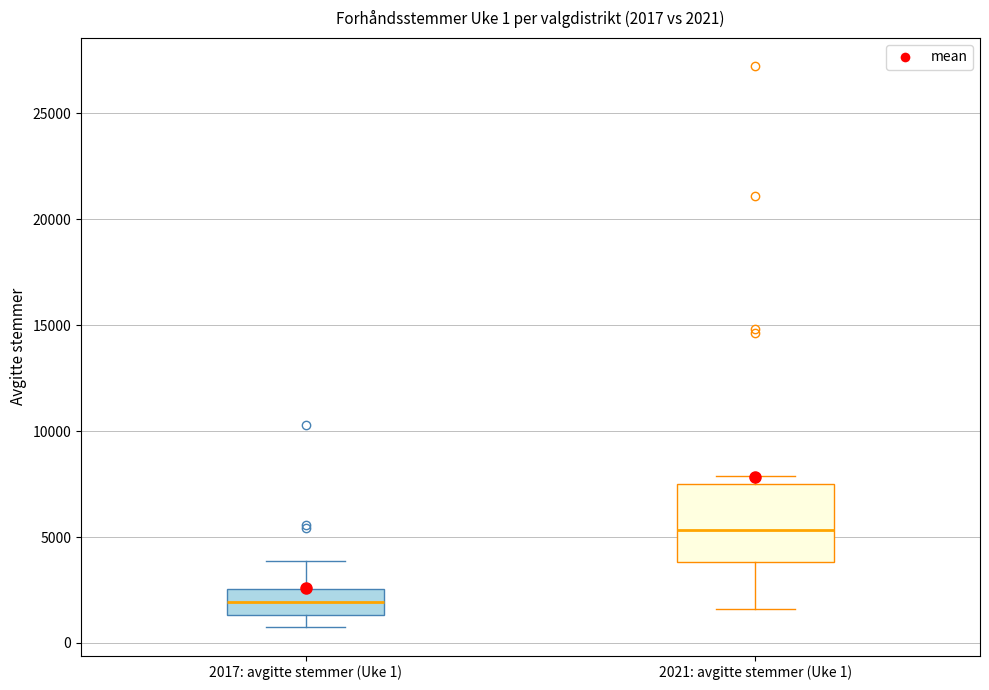

Comparing the boxes themselves (not the whiskers), which one is the tallest?

2021: avgitte stemmer (Uke 1)